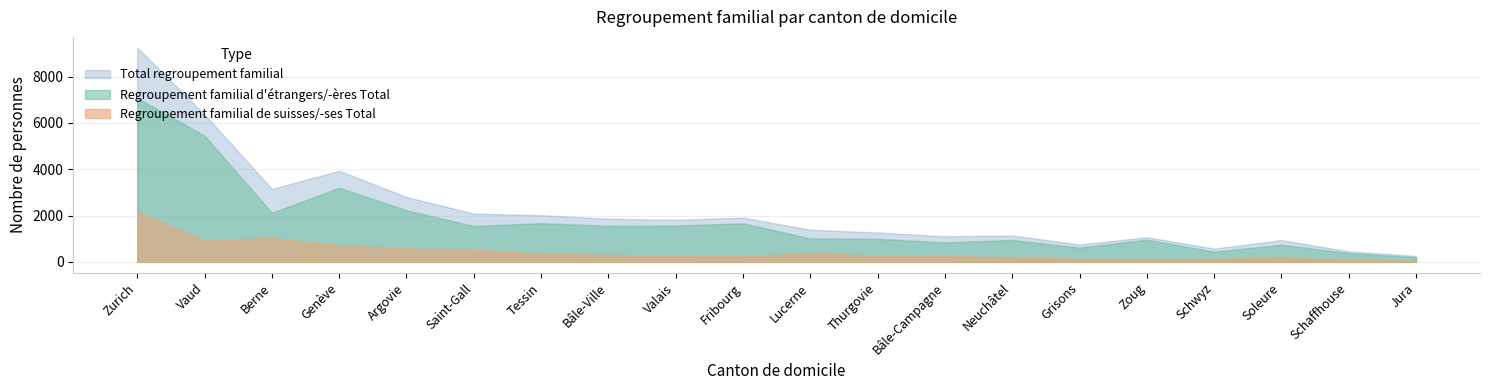

What is the label of the 13th point from the right?

Bâle-Ville